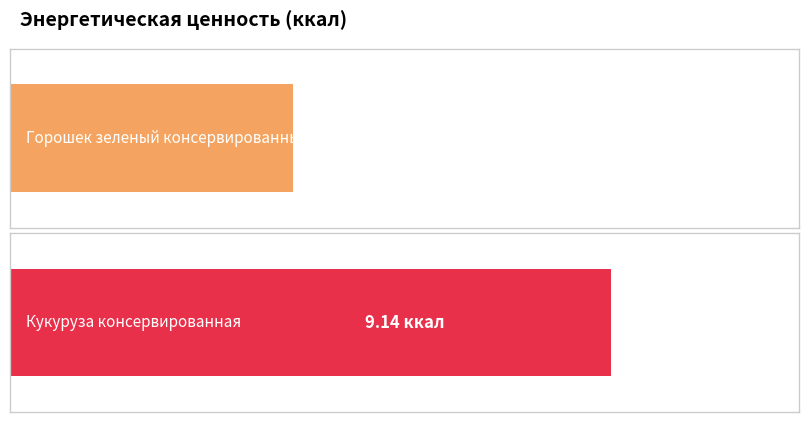

What is the change in value from Горошек зеленый консервированный to Кукуруза консервированная?

+4.8